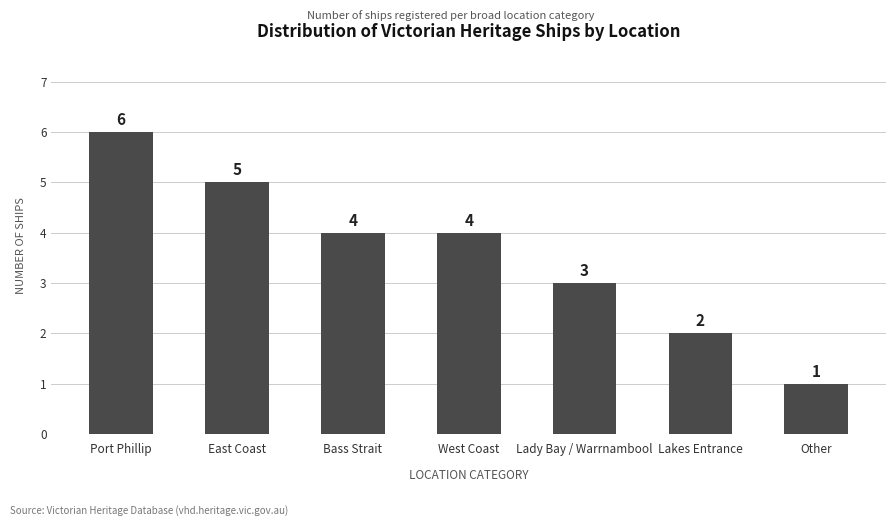

The value at Lakes Entrance is 1. True or false?

False